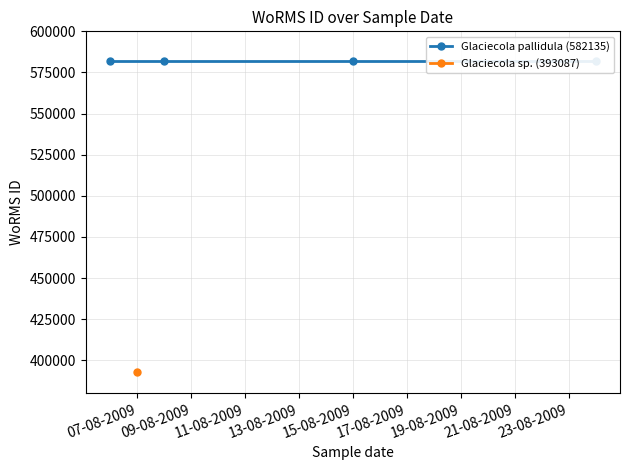

What is the minimum value shown in the chart?

393087